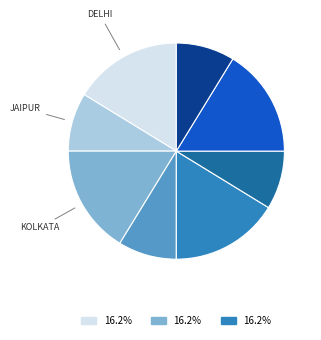

Is there a majority slice in this chart?

No